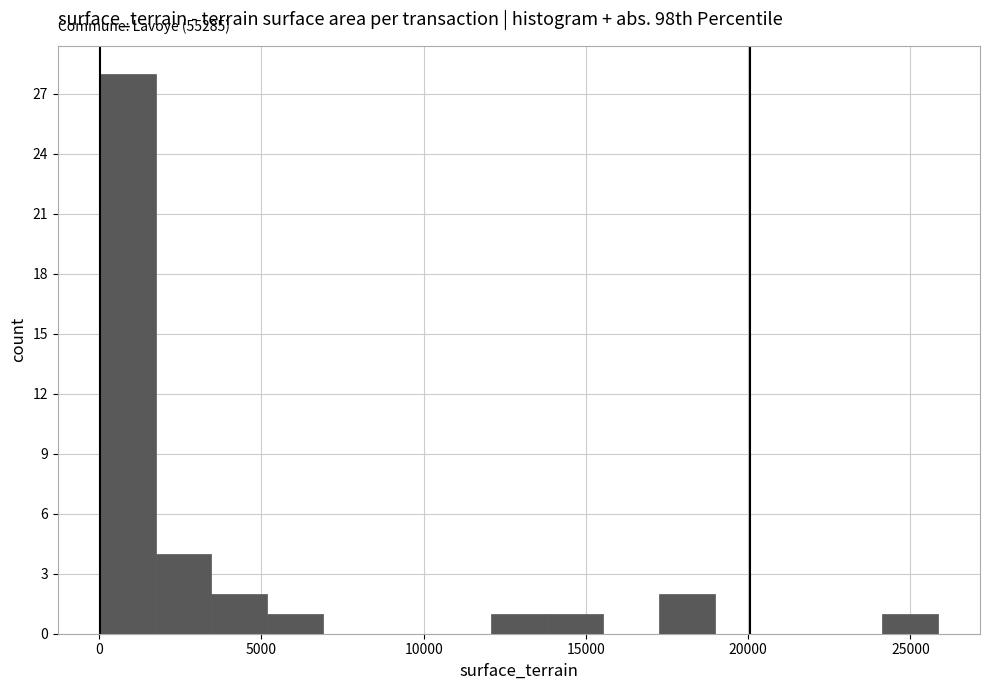

Around what value on the x-axis is the tallest bar? Give the approximate position of its centre, as read against the axis.

1000